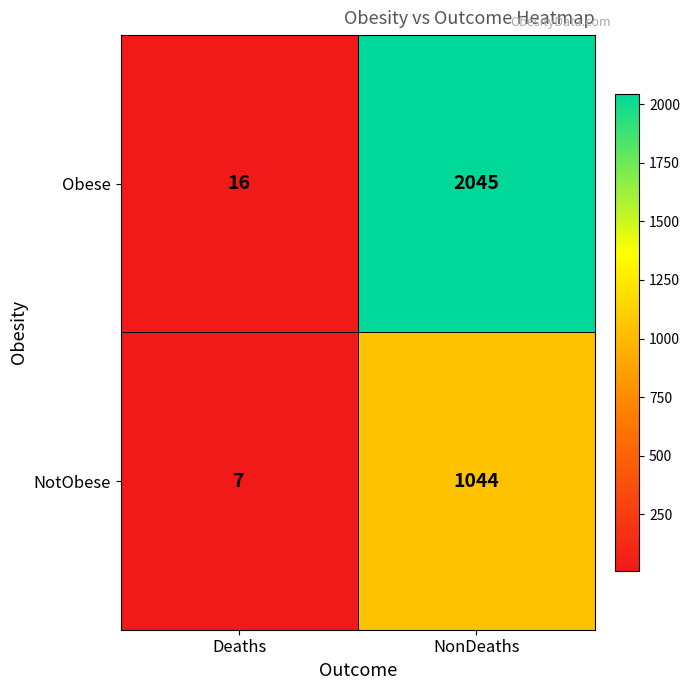

Which label corresponds to the largest value in the chart?

NonDeaths